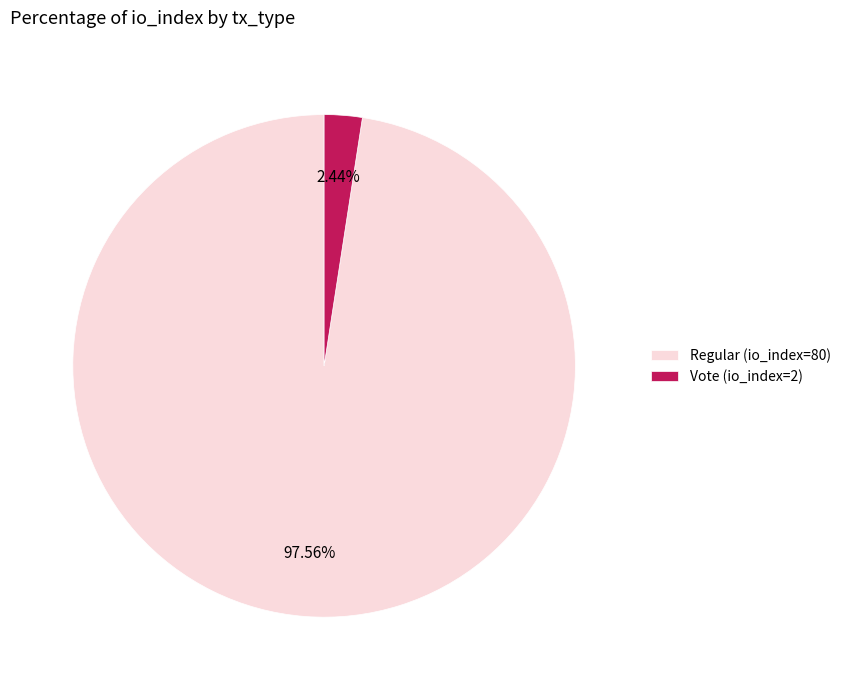

To the nearest percent, what percentage of the pie is Regular (io_index=80)?

98%